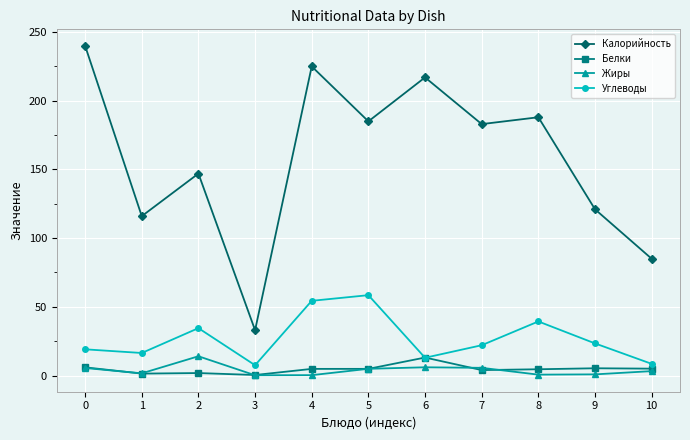

True or false: Углеводы and Калорийность cross at least once.

False